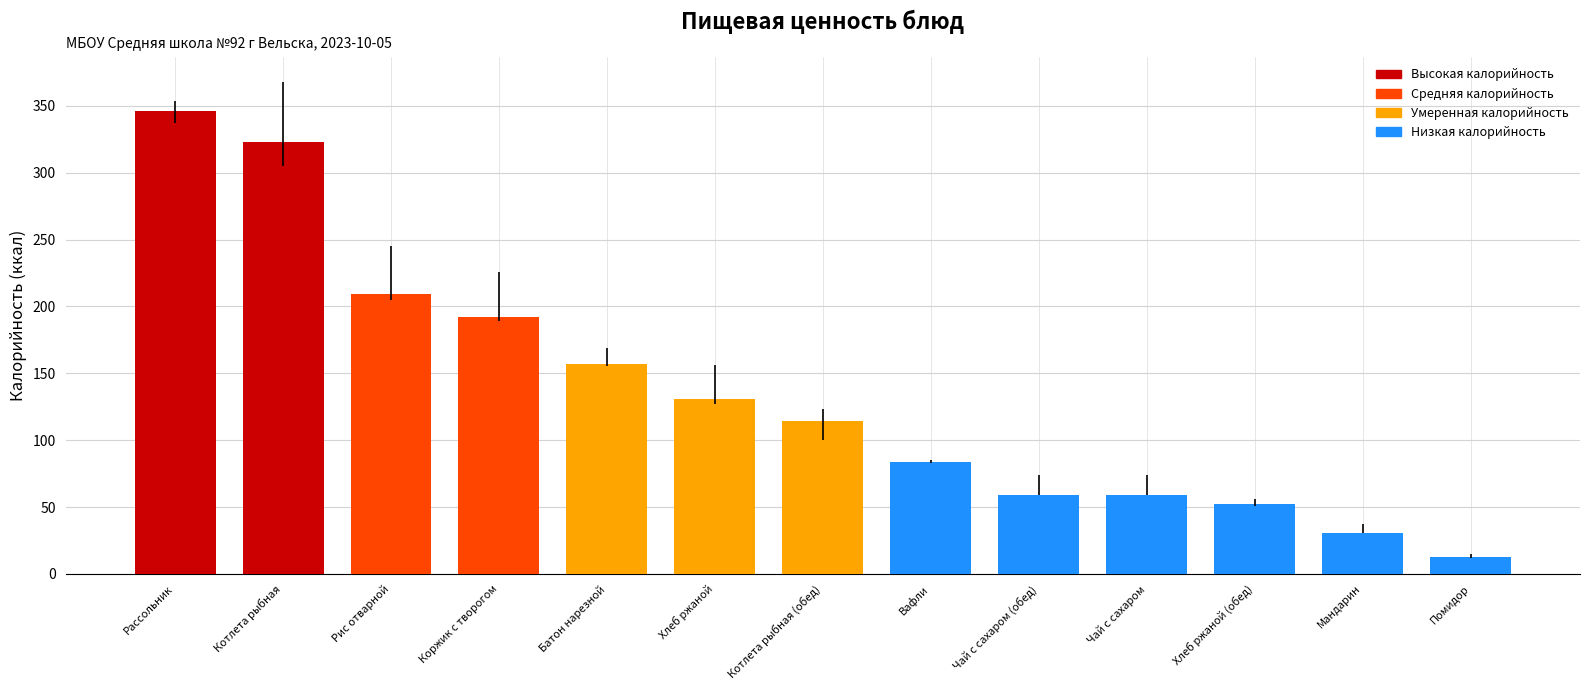

What is the maximum value shown in the chart?

346.0